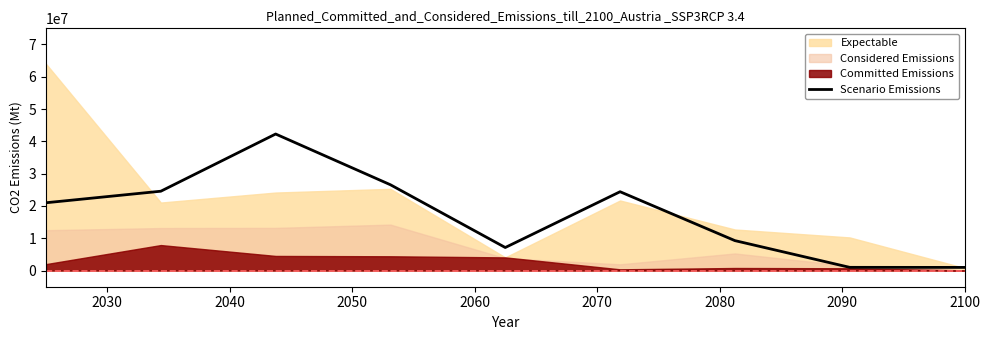

How many interior local peaks (higher than both neighbors) does the data have?

2